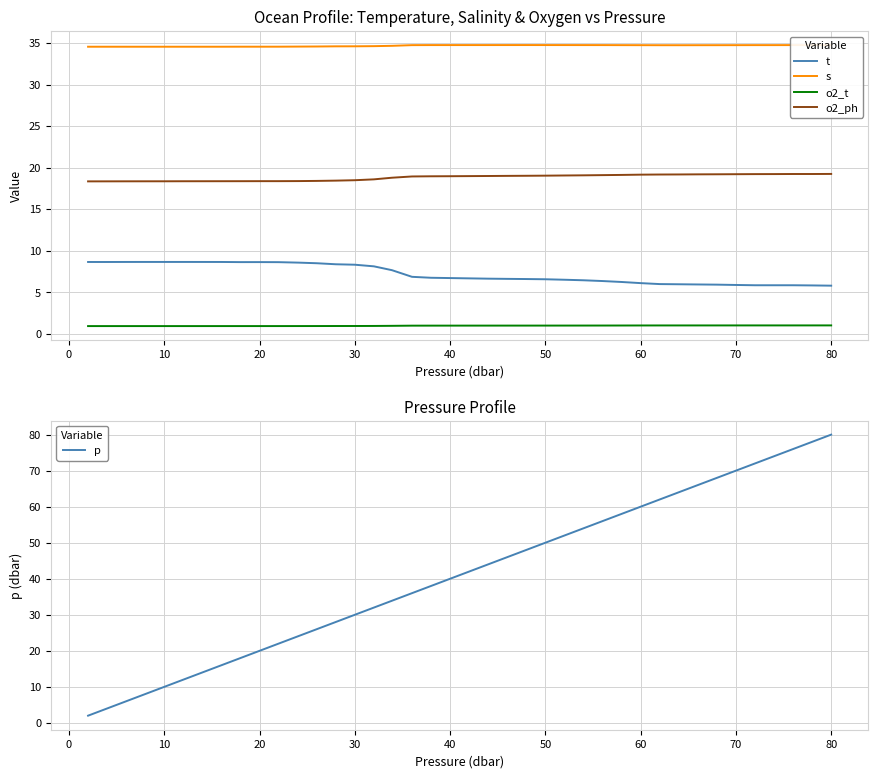

What is the maximum value for t?

8.6